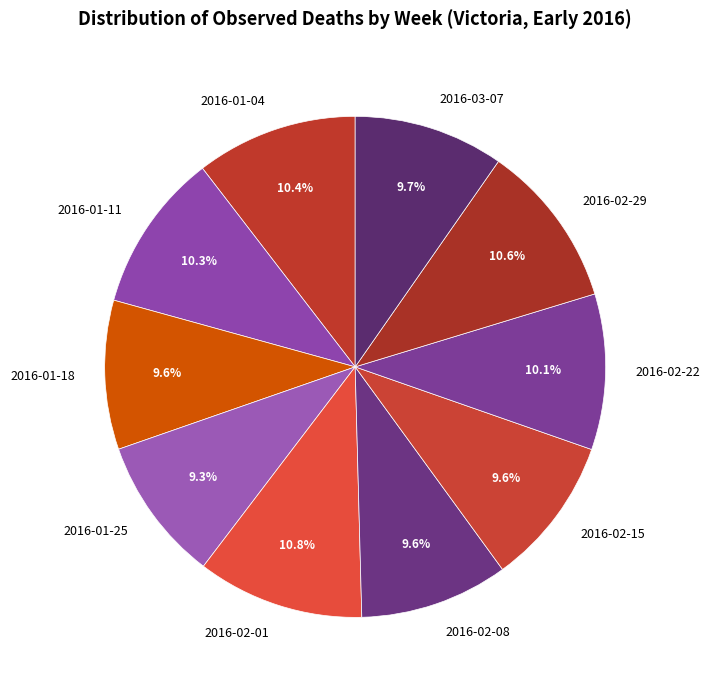

Is it true that 2016-02-15 is 1% of the pie?

False